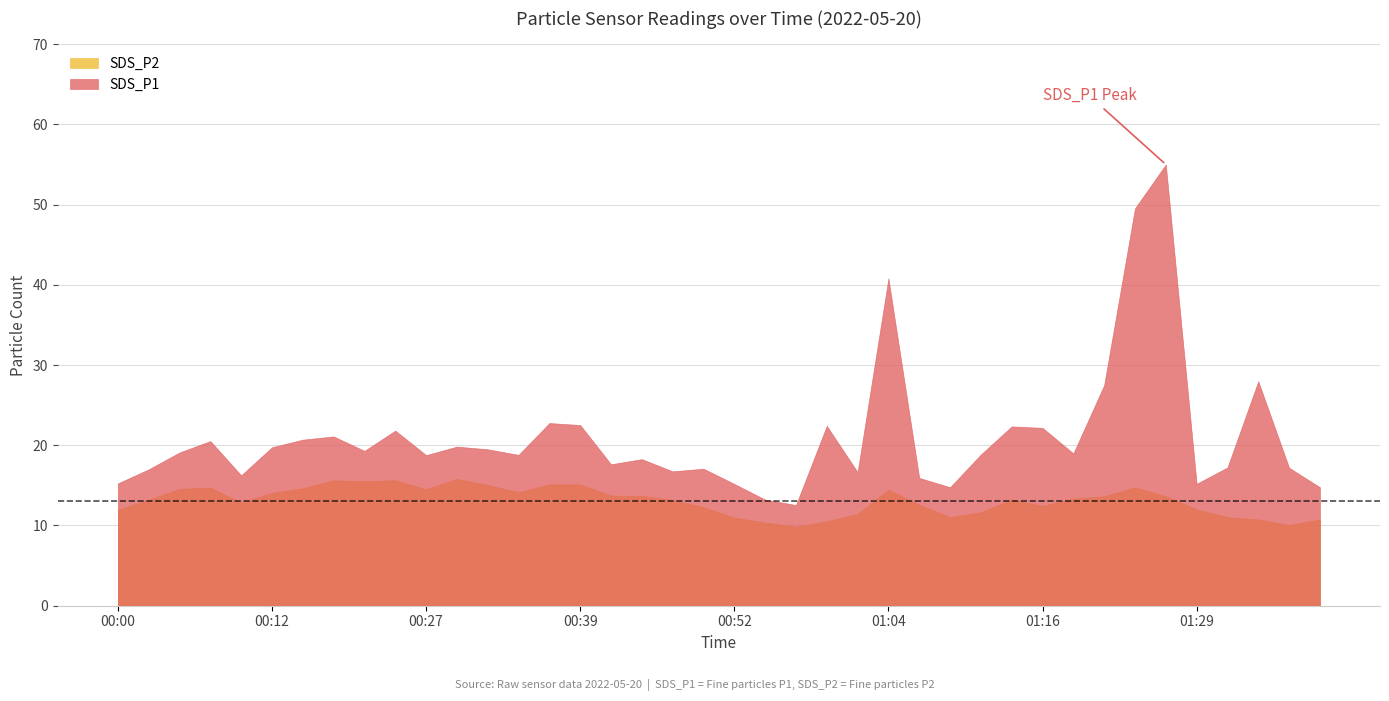

What is the approximate value of SDS_P2 at 01:19?

13.3